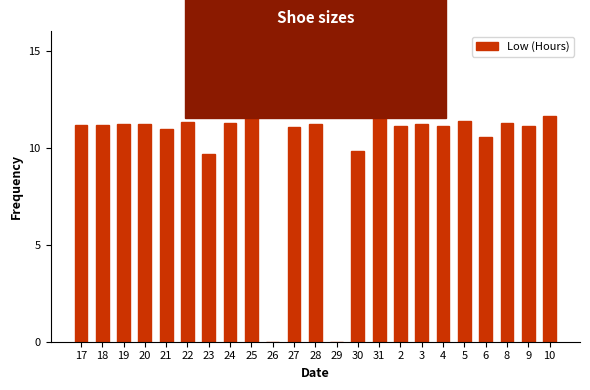

What is the sum of the values at 20 and 25?

25.3